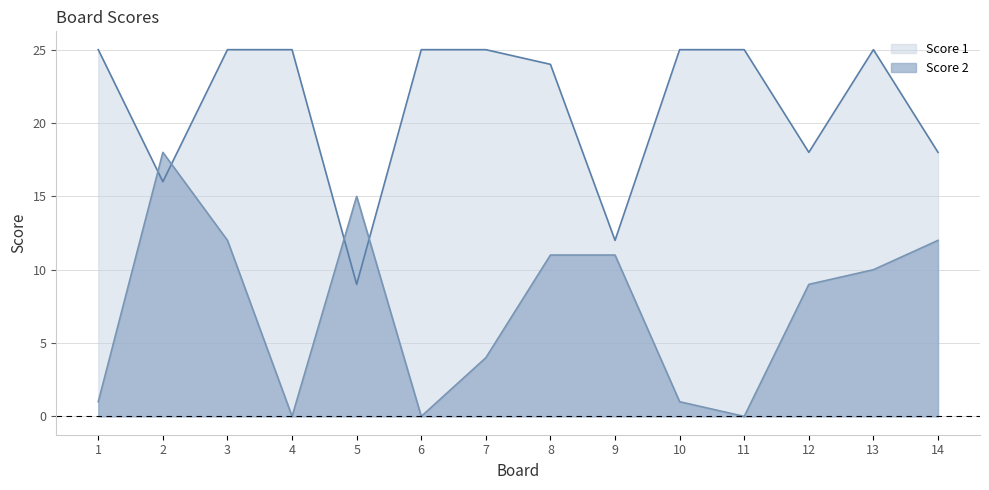

Rank the categories by Score 2 value from highest to lowest.

2, 5, 3, 14, 8, 9, 13, 12, 7, 1, 10, 4, 6, 11